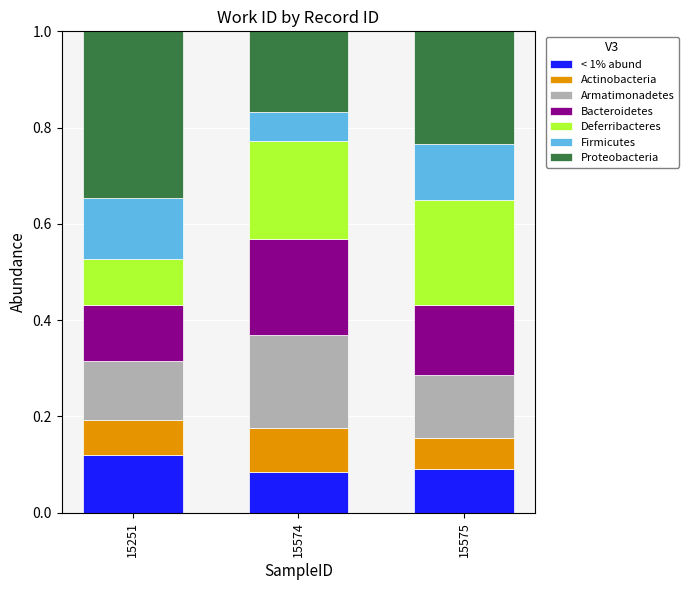

What is the total value across all series at 15575?

1.0